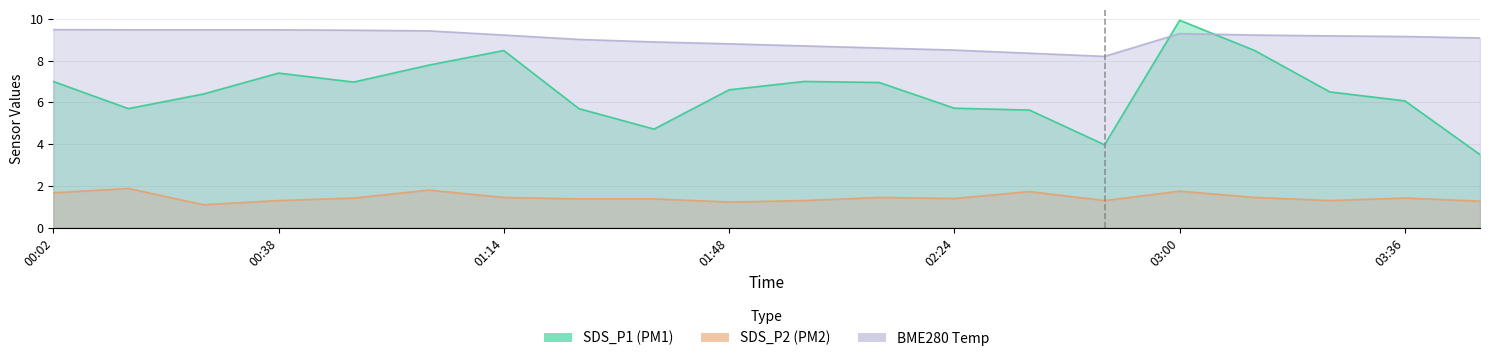

What value does the BME280_temperature series have at 00:50?

9.4